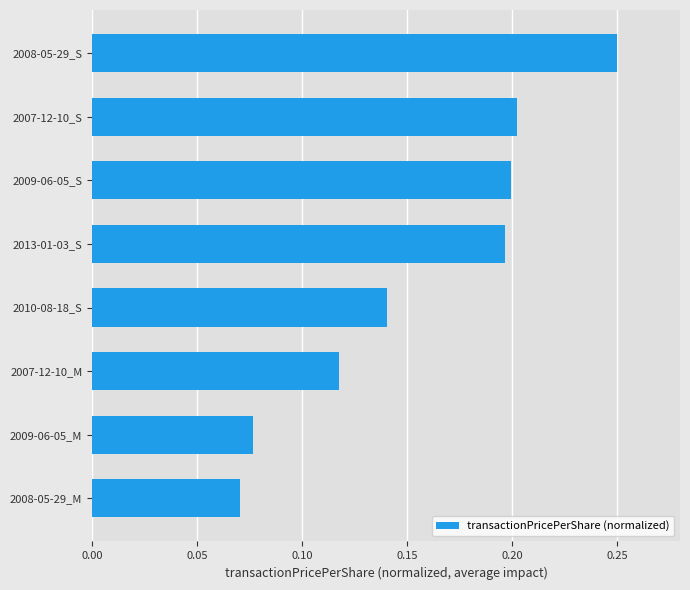

At which label is the value closest to 0?

2008-05-29_M